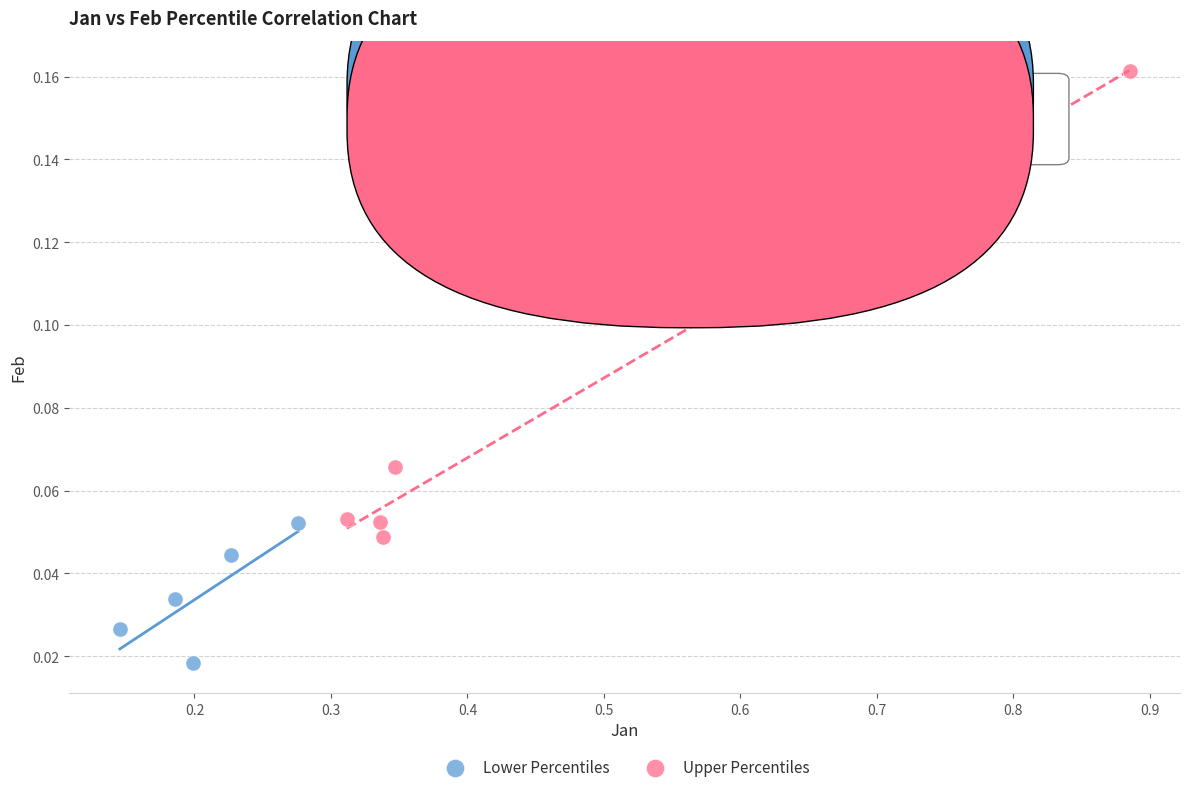

Which series contains the lowest Y value?

Lower Percentiles